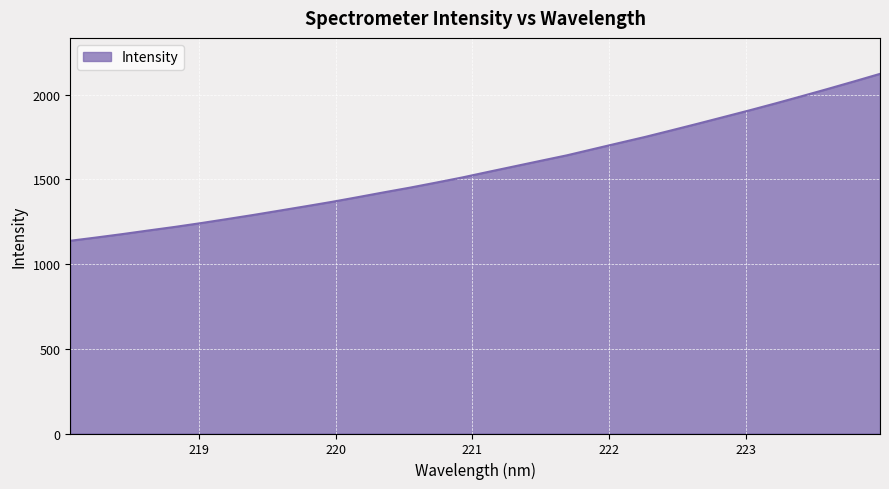

What is the difference between the maximum and minimum values?

984.7